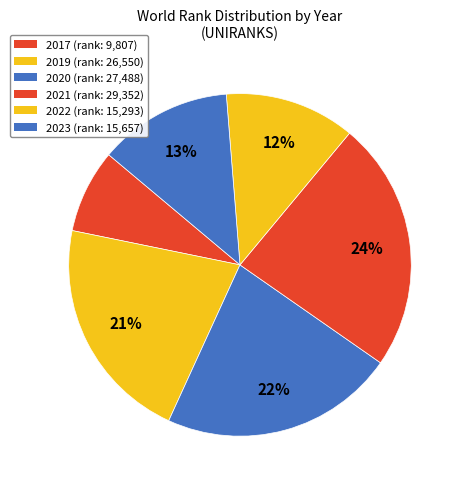

Which category has the biggest portion of the pie?

2021